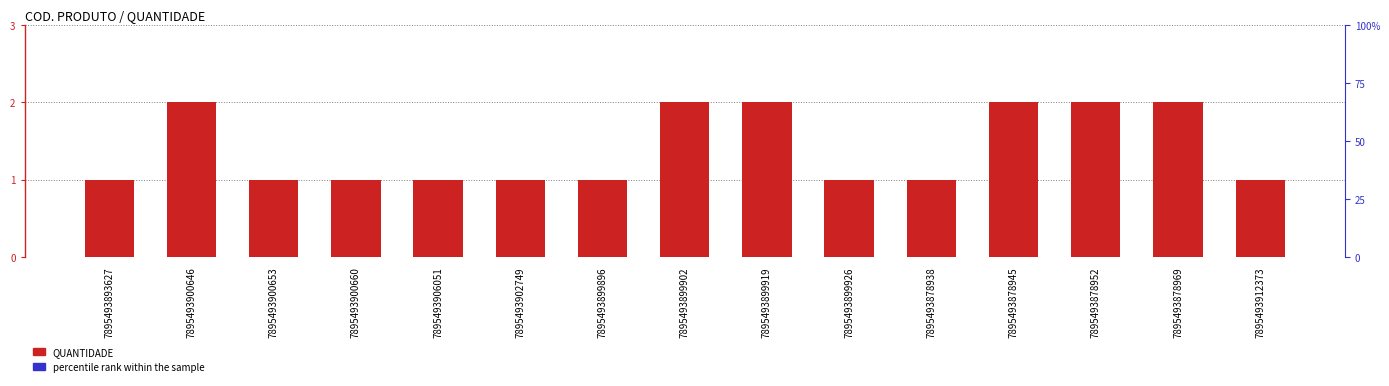

What is the average value of the percentile rank within the sample series?

0.1